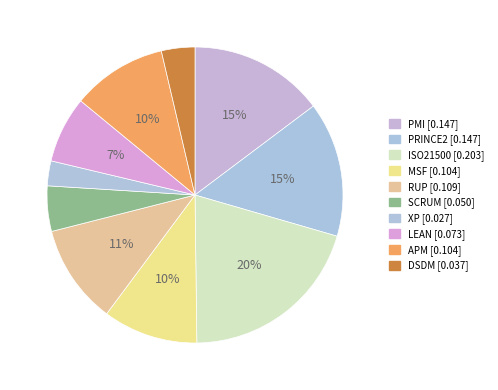

How much of the chart is everything except PRINCE2?

85.3%